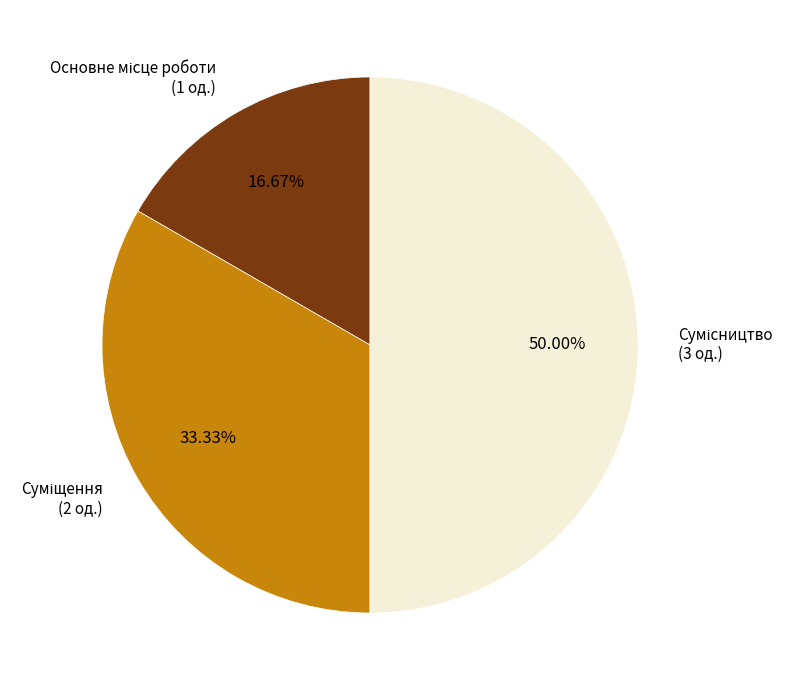

Is there any slice that represents more than half of the pie?

No